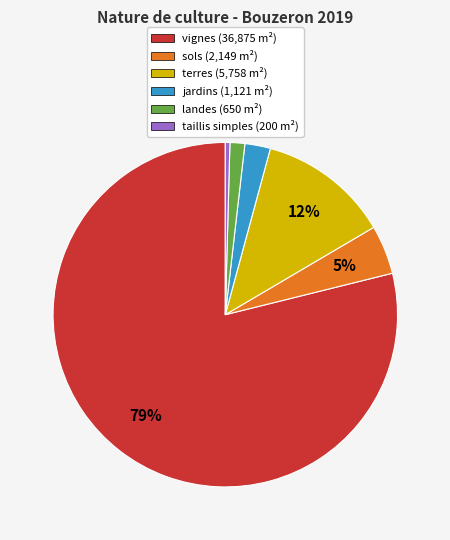

To the nearest percent, what is the average slice percentage?

17%